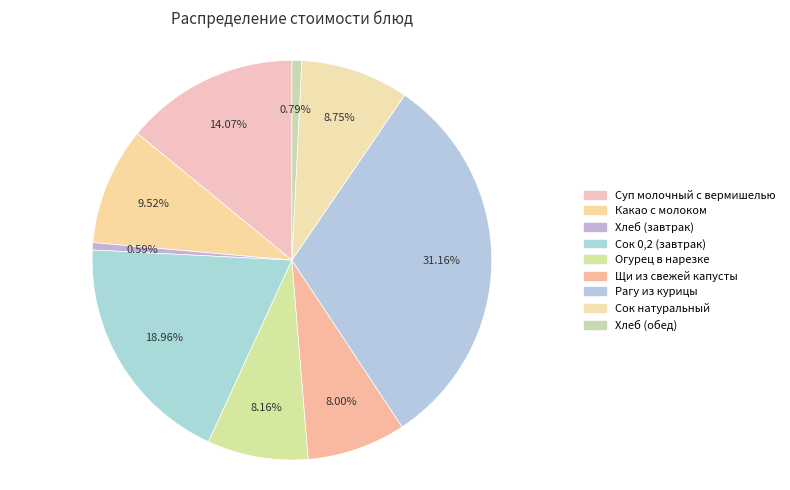

Does Хлеб (обед) account for over 50% of the chart?

No